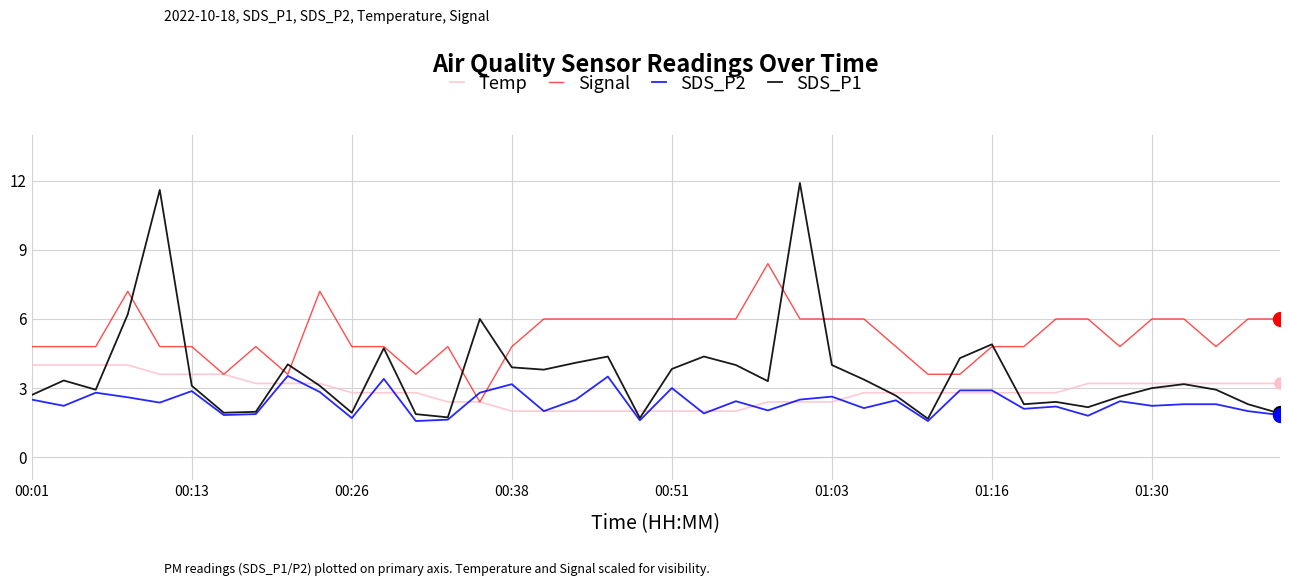

Which series has the largest total across all categories?

Signal